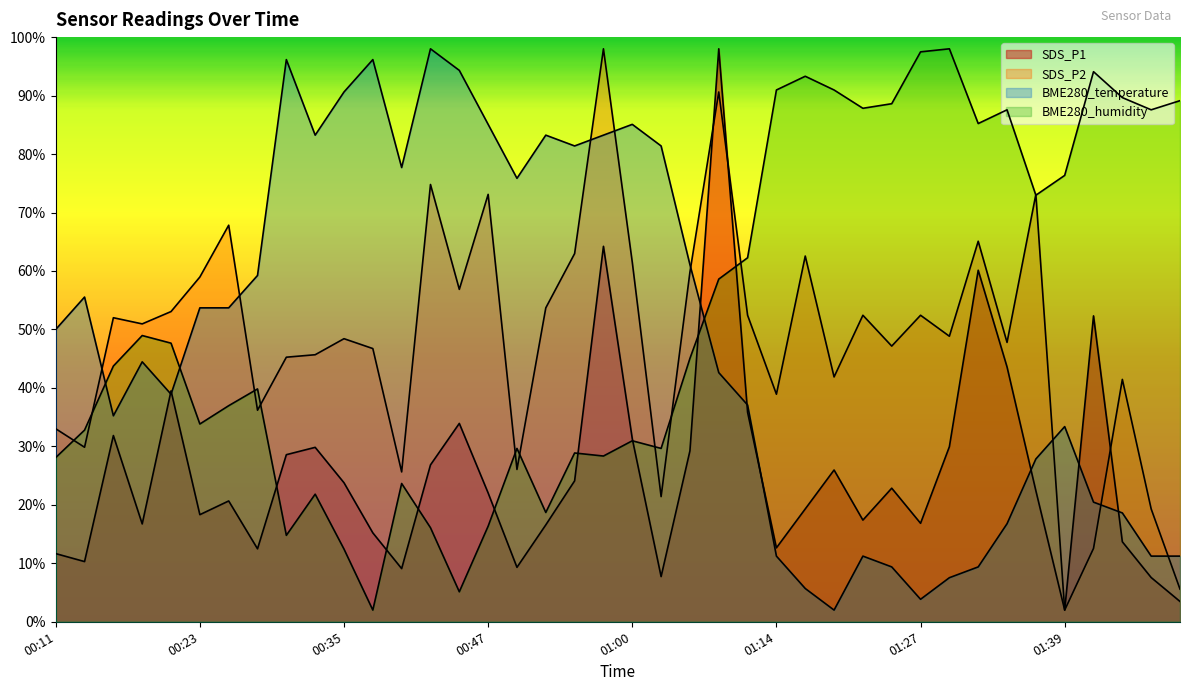

At which label does SDS_P2 reach its peak?

00:57